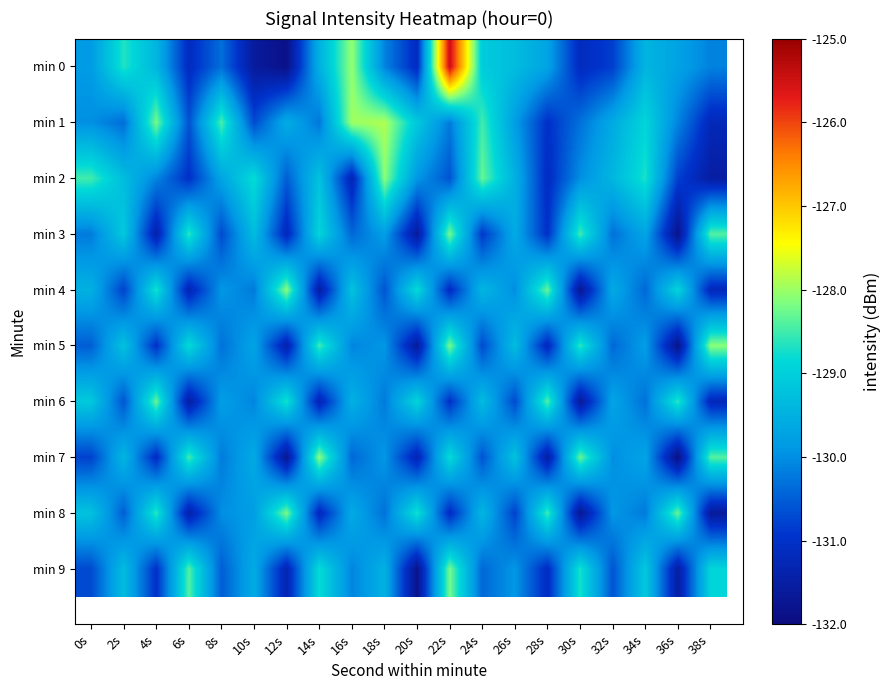

At how many categories does at least one series exceed -128?

3